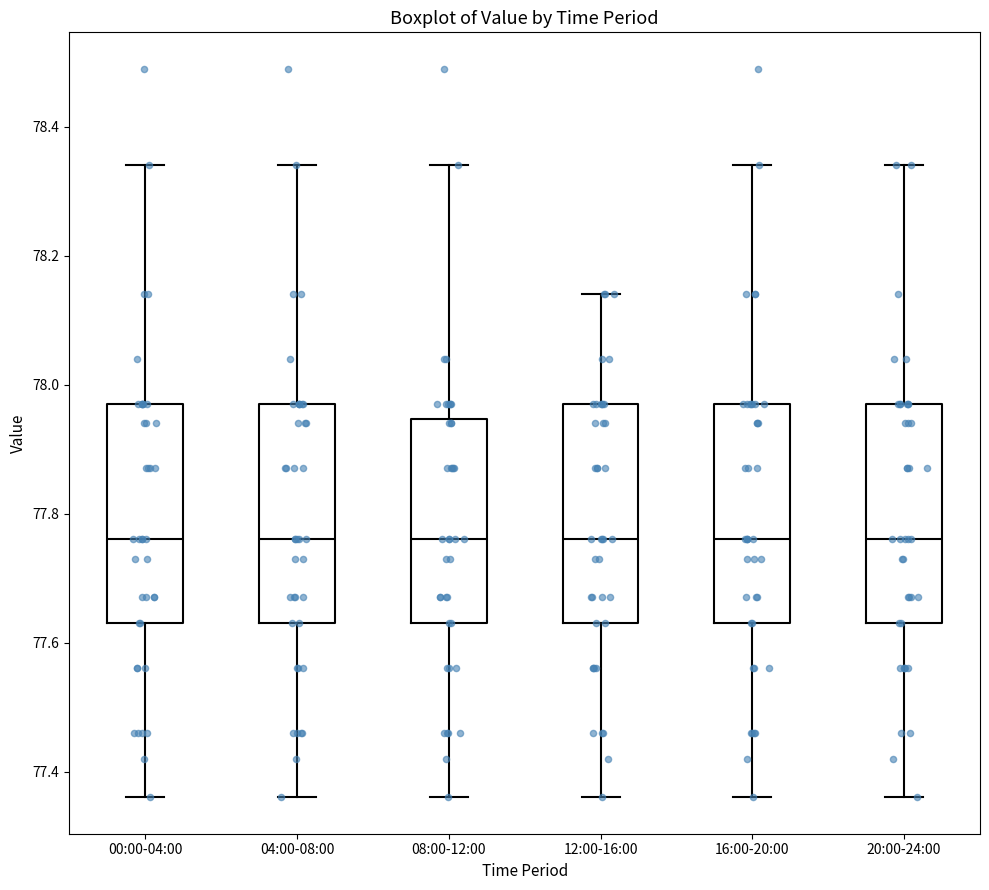

Reading left to right, transcribe this box plot: for each box, give where its median line is, the range the box spans, and where its two whiskers end, as read against the y-axis. The values are not printed on the chart, so give them approximately, as read against the axis.

00:00-04:00: median 77.76, box 77.64 to 77.98, whiskers 77.36 to 78.34
04:00-08:00: median 77.76, box 77.64 to 77.98, whiskers 77.36 to 78.34
08:00-12:00: median 77.76, box 77.64 to 77.94, whiskers 77.36 to 78.34
12:00-16:00: median 77.76, box 77.64 to 77.98, whiskers 77.36 to 78.14
16:00-20:00: median 77.76, box 77.64 to 77.98, whiskers 77.36 to 78.34
20:00-24:00: median 77.76, box 77.64 to 77.98, whiskers 77.36 to 78.34